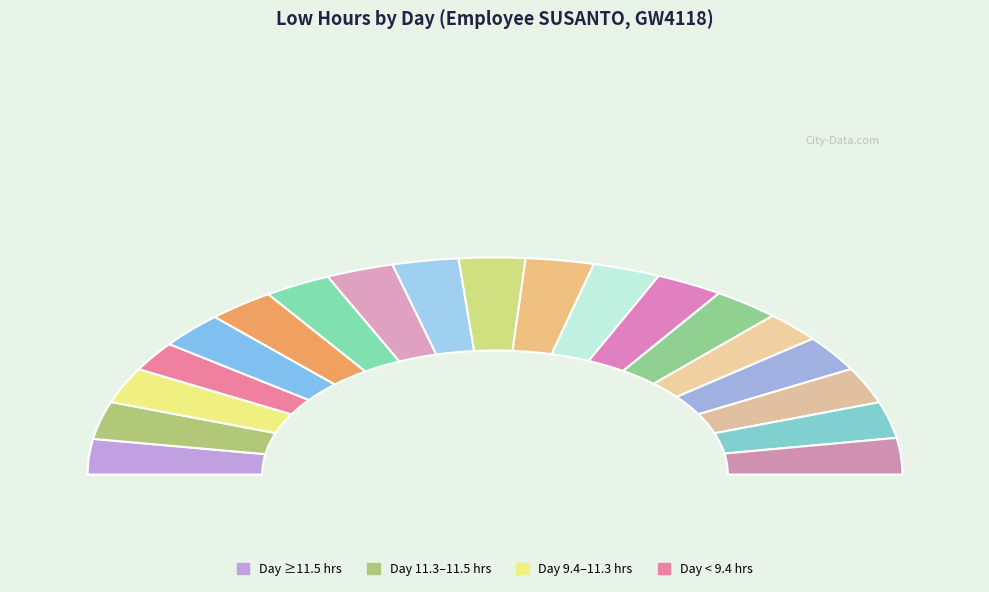

To the nearest percent, what percentage of the pie is Sat (29)?

5%